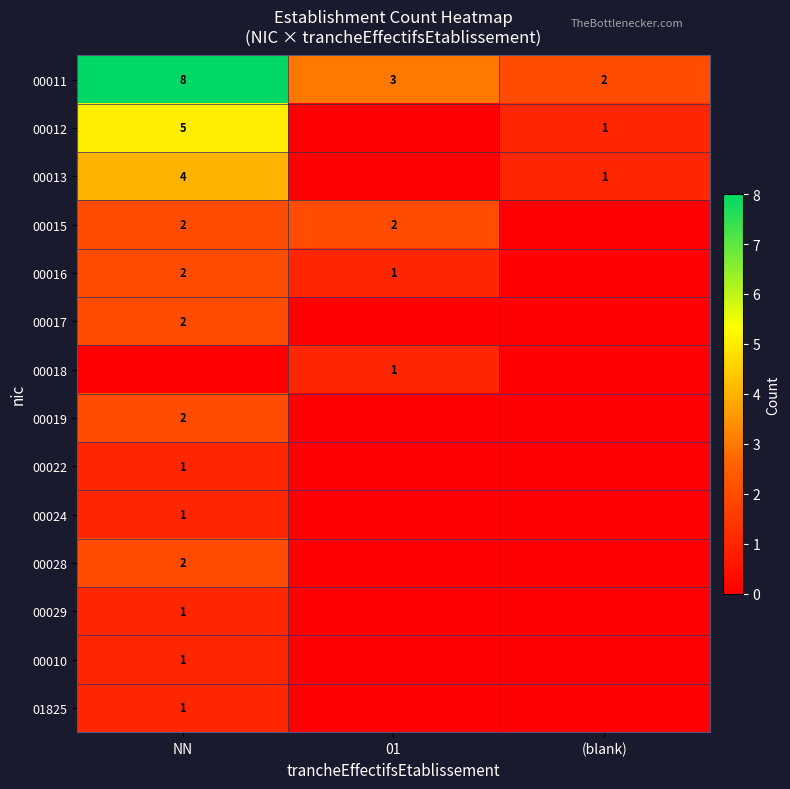

Is it true that 00017 equals 3 at NN?

False